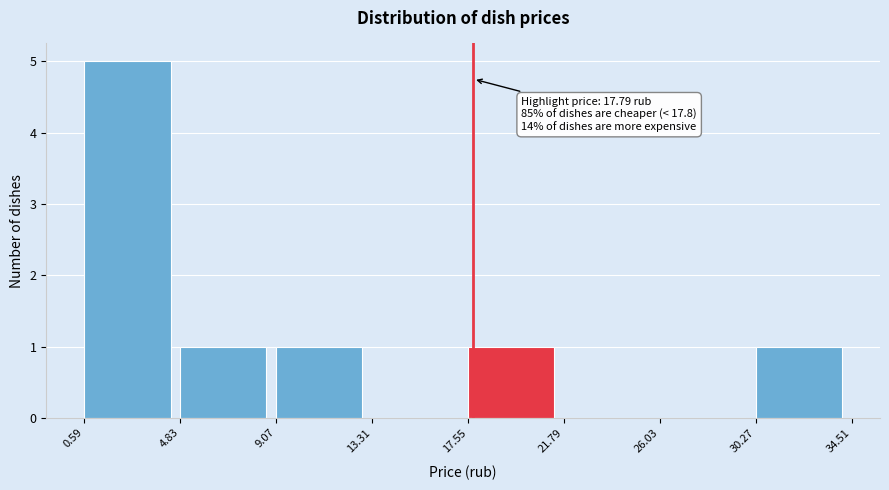

Which range on the x-axis has the tallest bar?

0.59 to 4.83